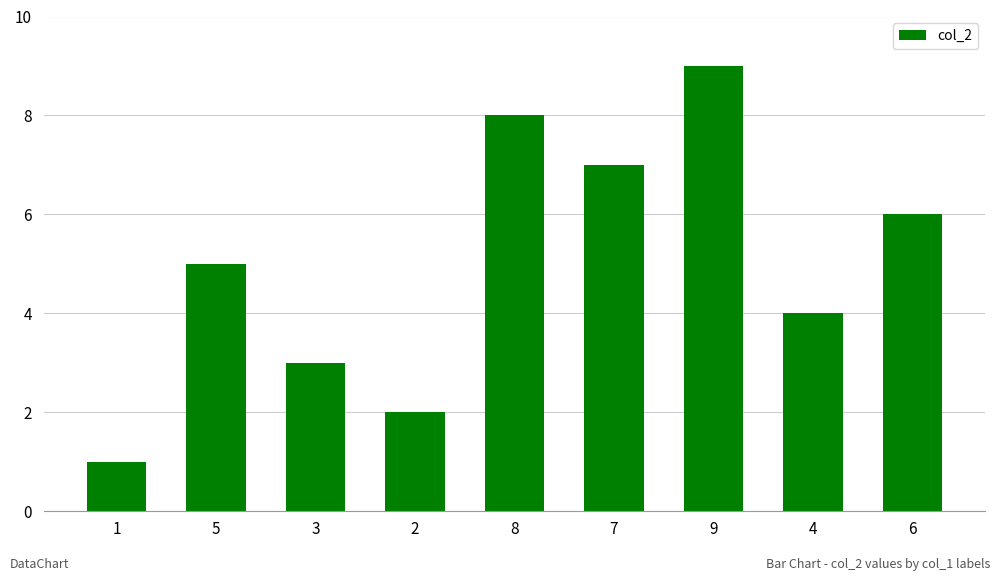

Rank the categories by value from highest to lowest.

9, 8, 7, 6, 5, 4, 3, 2, 1